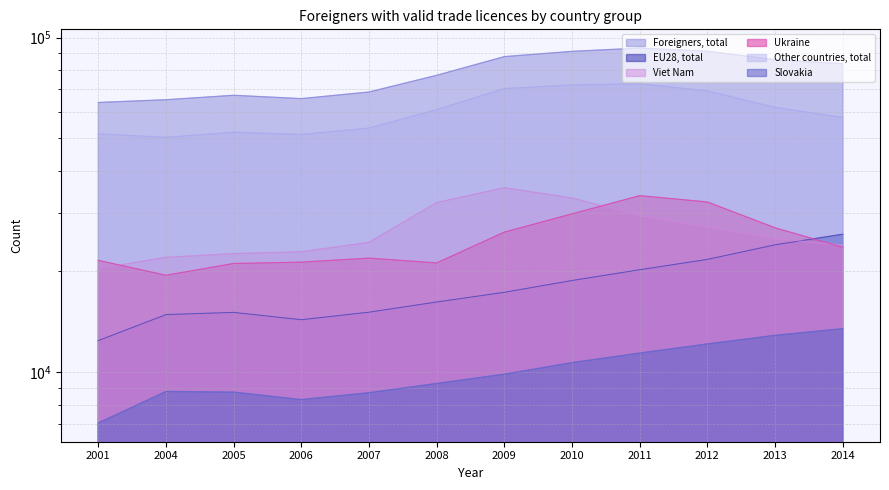

How many interior local valleys does the EU28, total series have?

1